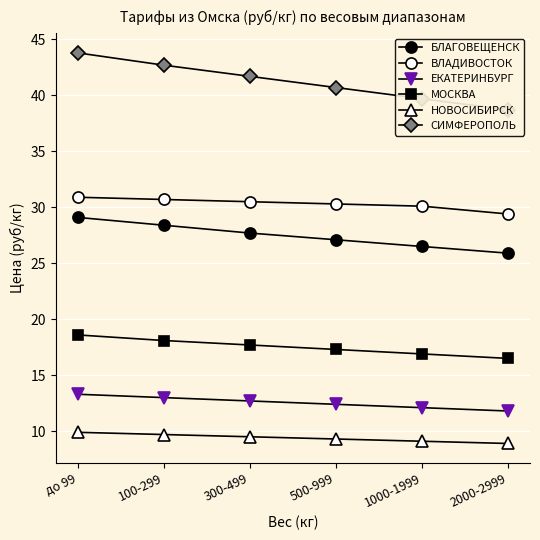

At how many categories does at least one series exceed 23?

6